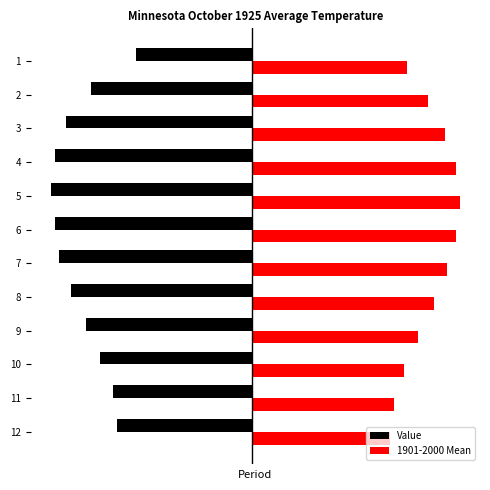

Rank the series by their maximum value, from lowest to highest.

Value, 1901-2000 Mean